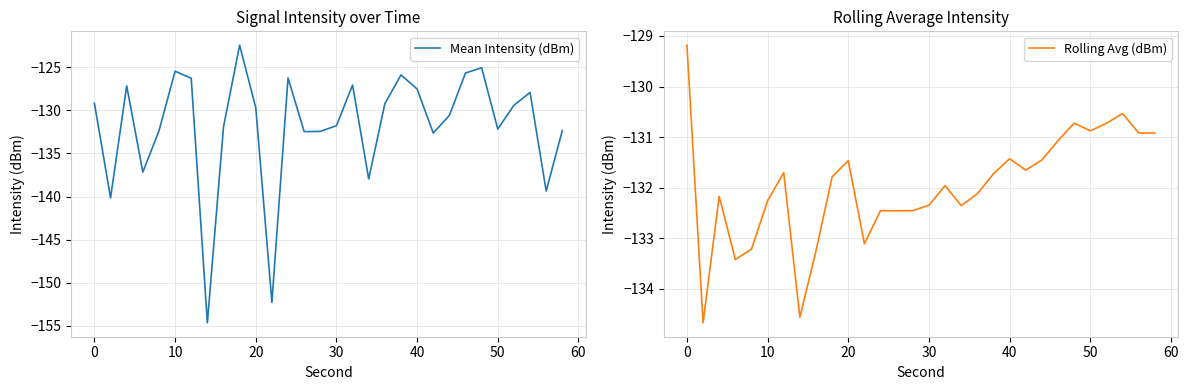

Reading left to right, what are all the values shown in this chart?

Mean Intensity (dBm): -129.2	-140.2	-127.2	-137.2	-132.4	-125.5	-126.3	-154.6	-131.9	-122.5	-129.7	-152.3	-126.2	-132.5	-132.4	-131.8	-127.1	-138.0	-129.2	-125.9	-127.5	-132.6	-130.6	-125.7	-125.1	-132.2	-129.4	-127.9	-139.4	-132.3
Rolling Avg (dBm): -129.2	-134.7	-132.2	-133.4	-133.2	-132.3	-131.7	-134.6	-133.2	-131.8	-131.5	-133.1	-132.5	-132.5	-132.5	-132.3	-132.0	-132.4	-132.1	-131.7	-131.4	-131.7	-131.5	-131.1	-130.7	-130.9	-130.7	-130.5	-130.9	-130.9